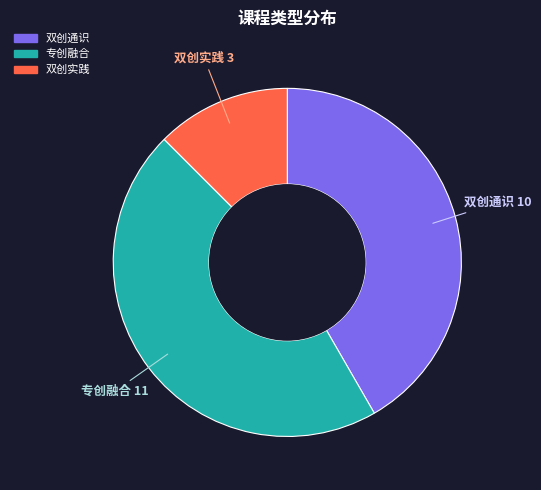

How many slices are in this pie chart?

3